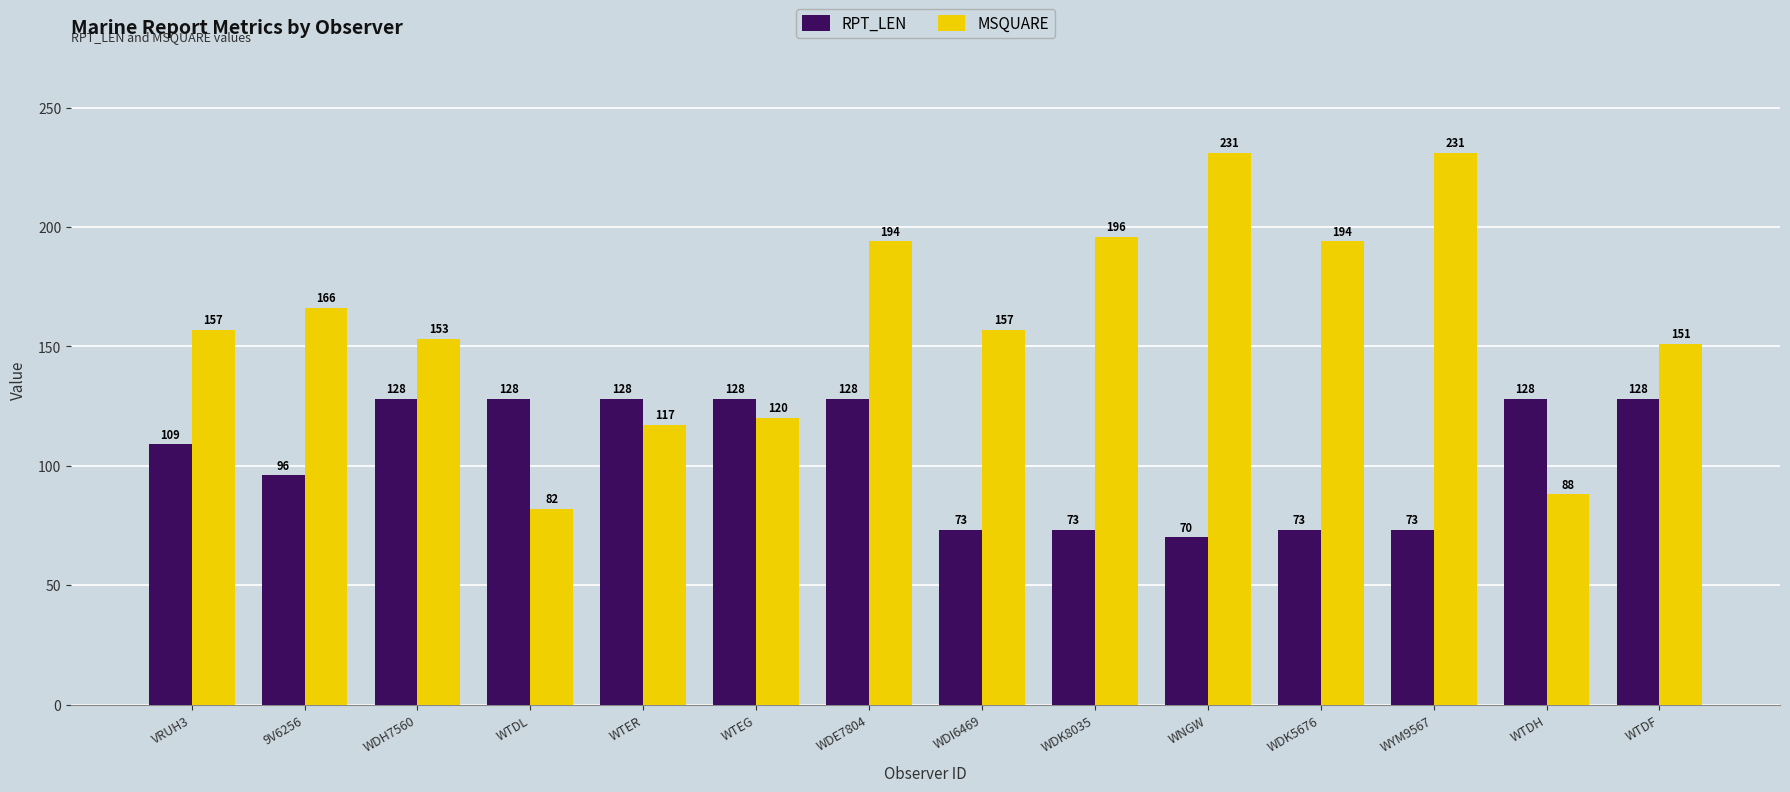

Between VRUH3 and WDK8035, which series saw the biggest shift?

MSQUARE